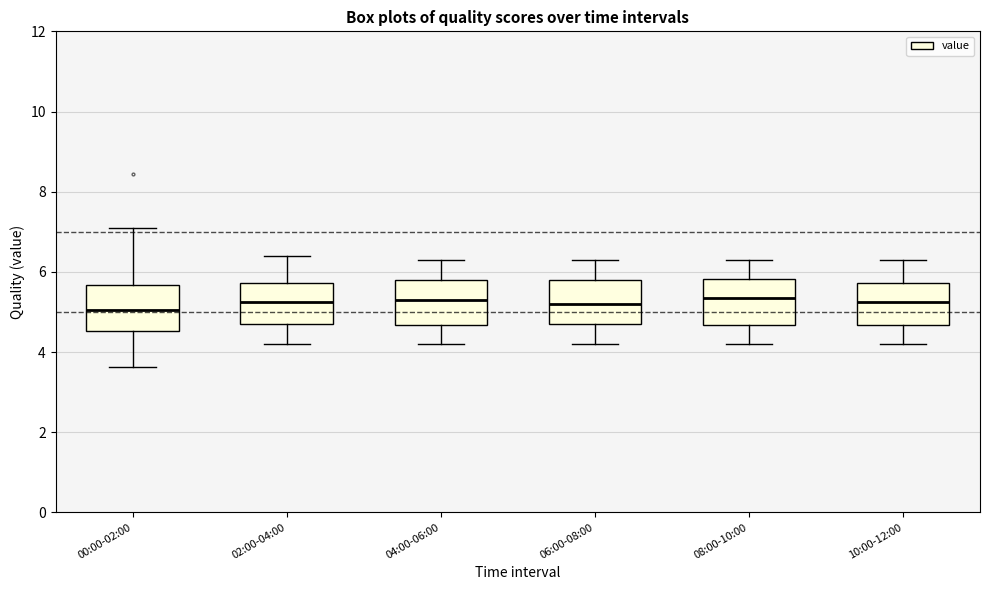

Where does the median line of the box for 10:00-12:00 sit on the y-axis? The values are not printed on the chart, so give them approximately, as read against the axis.

5.2